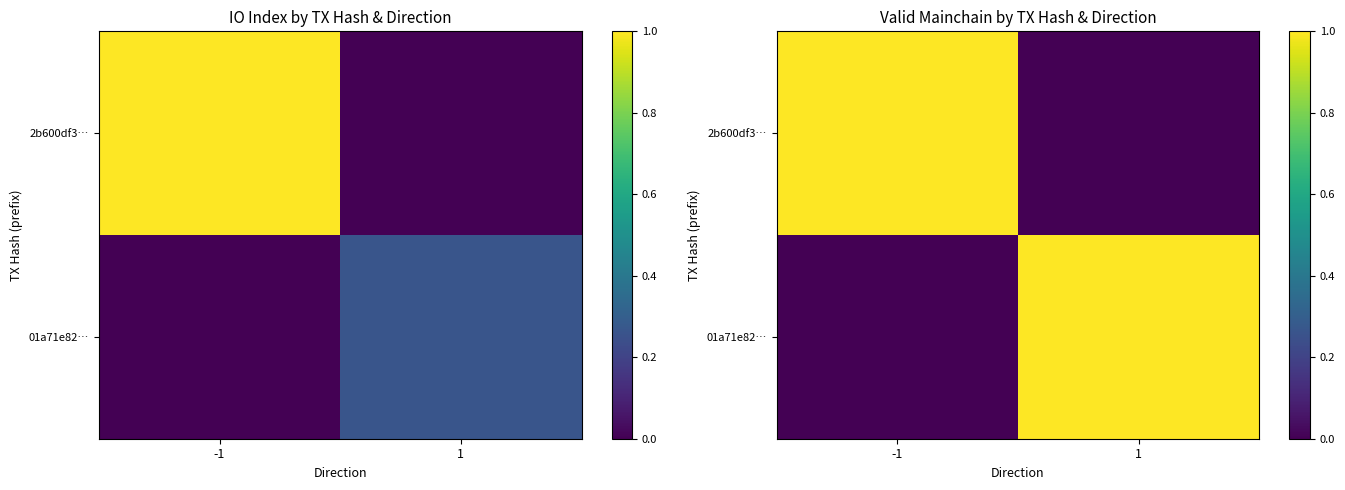

Between -1 and 1, which series saw the biggest shift?

2b600df3…